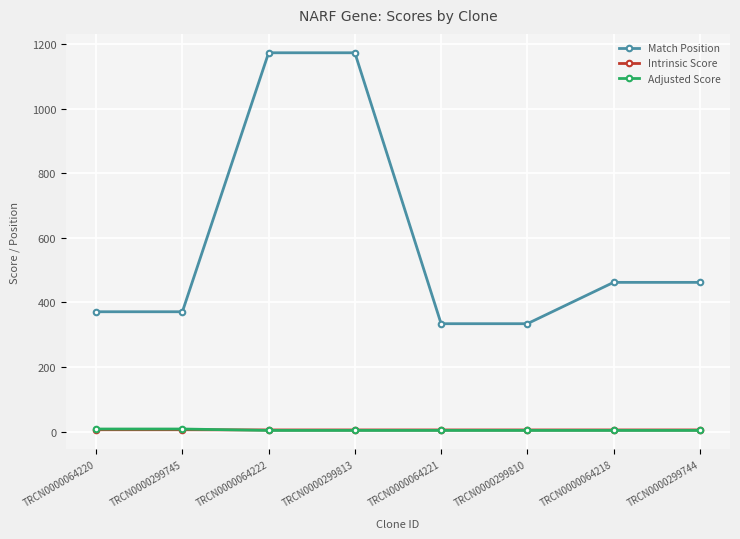

True or false: Match Position and Intrinsic Score cross at least once.

False